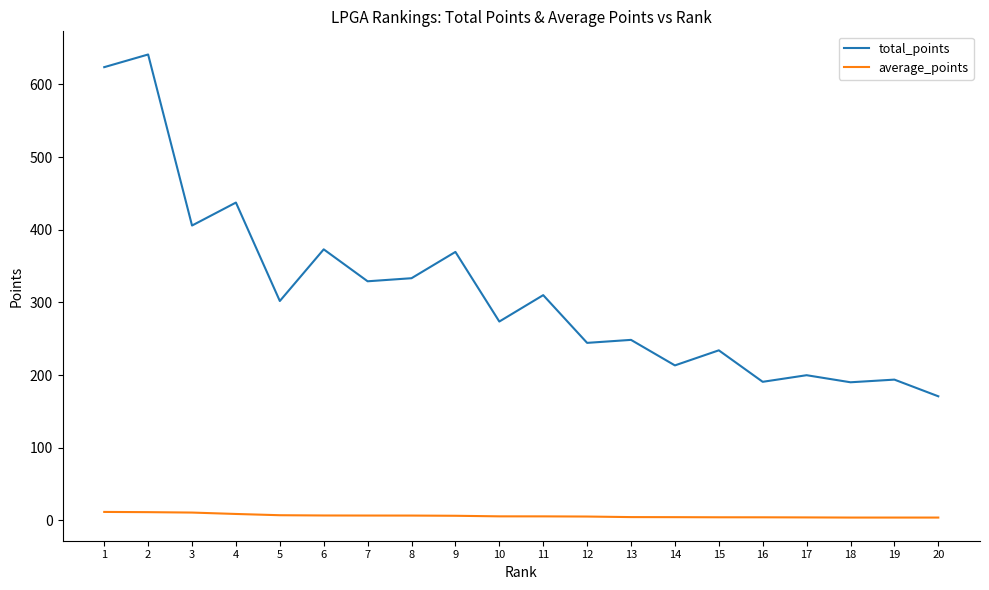

What is the average value of the total_points series?

314.2